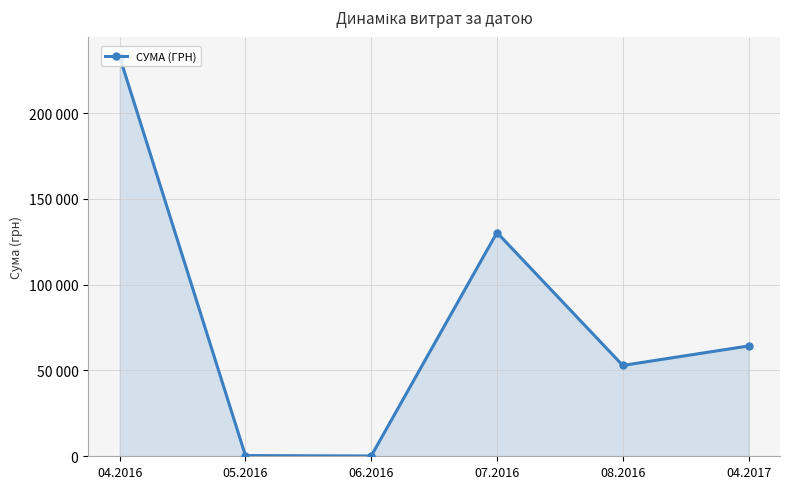

What is the change in value from 04.2016 to 08.2016?

-179941.9